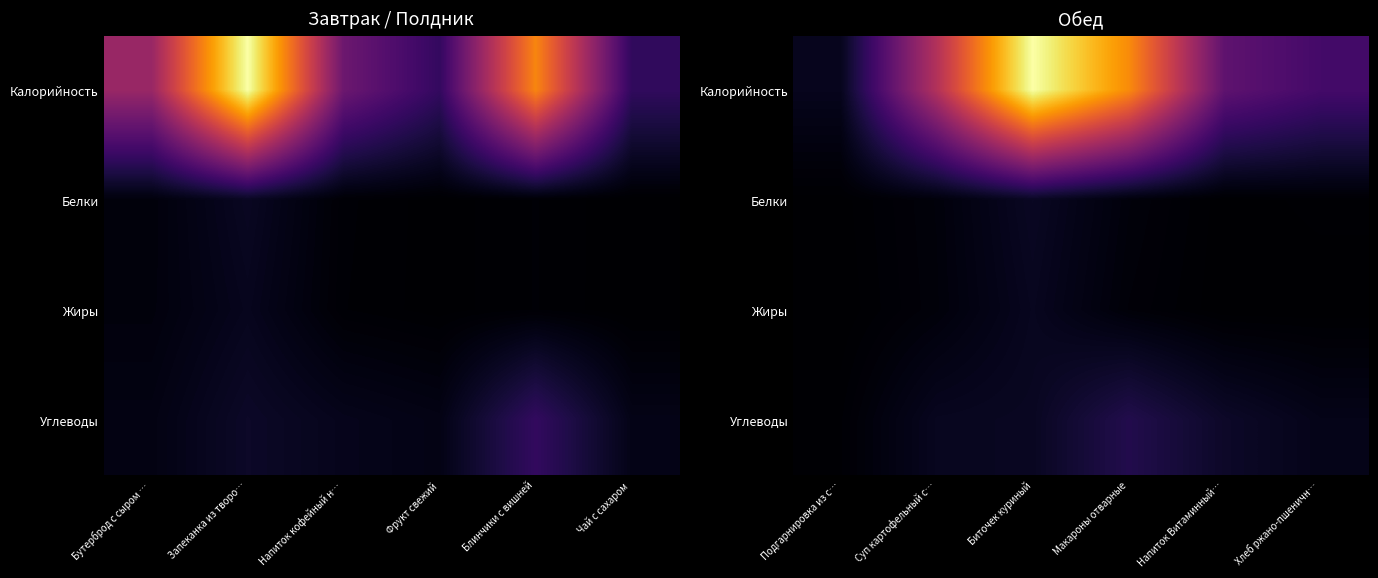

What is the approximate value of Белки at Хлеб ржано-пшеничн…?

1.7